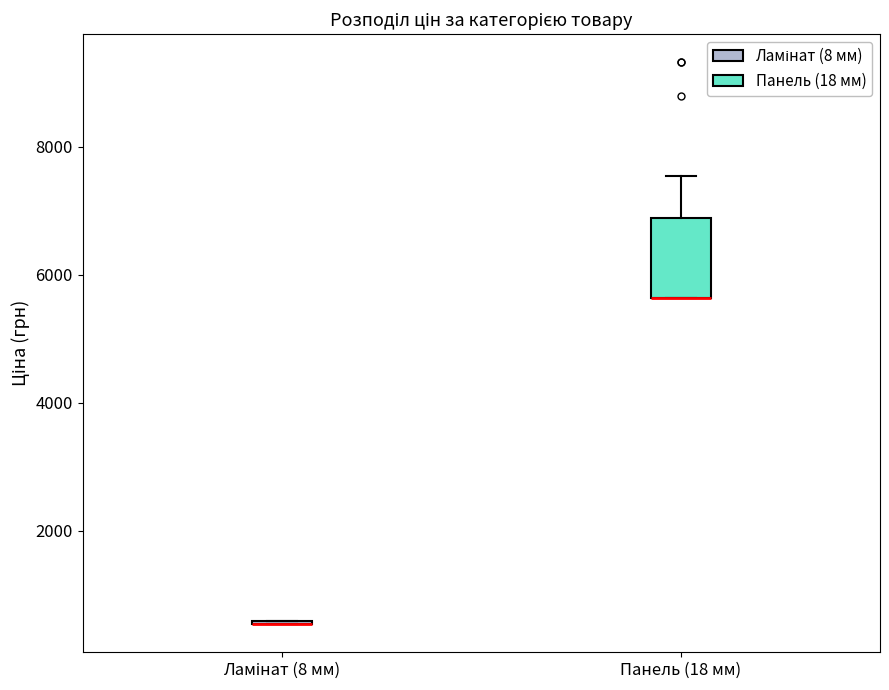

Where is the lower edge of the box for Панель (18 мм) on the y-axis? The values are not printed on the chart, so give them approximately, as read against the axis.

5600